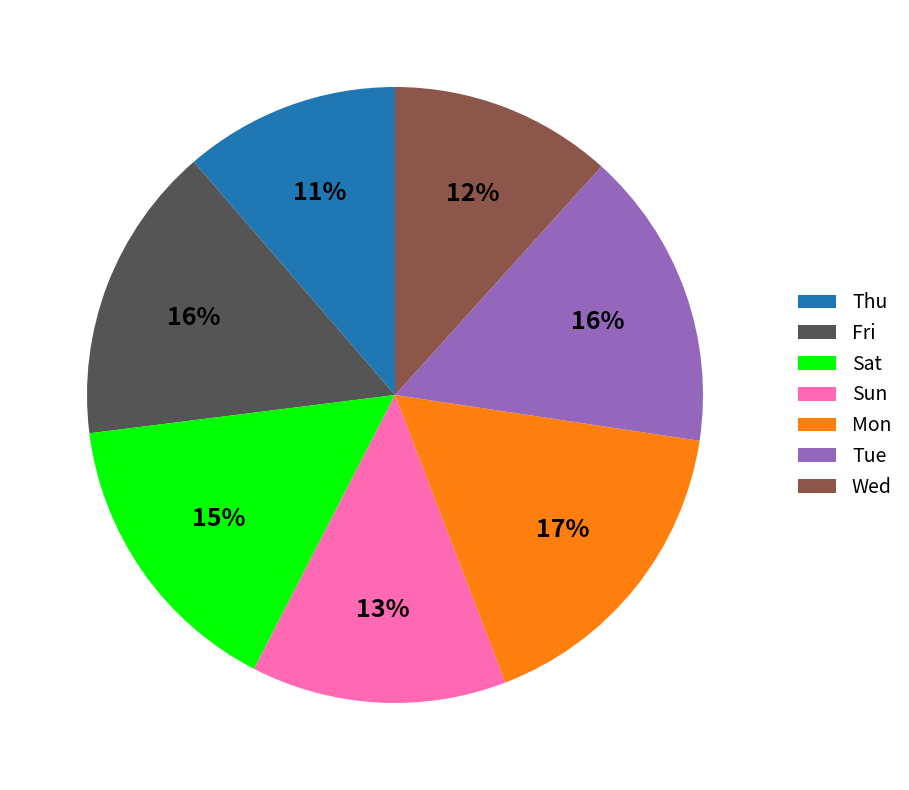

Does Thu represent more than half of the total?

No